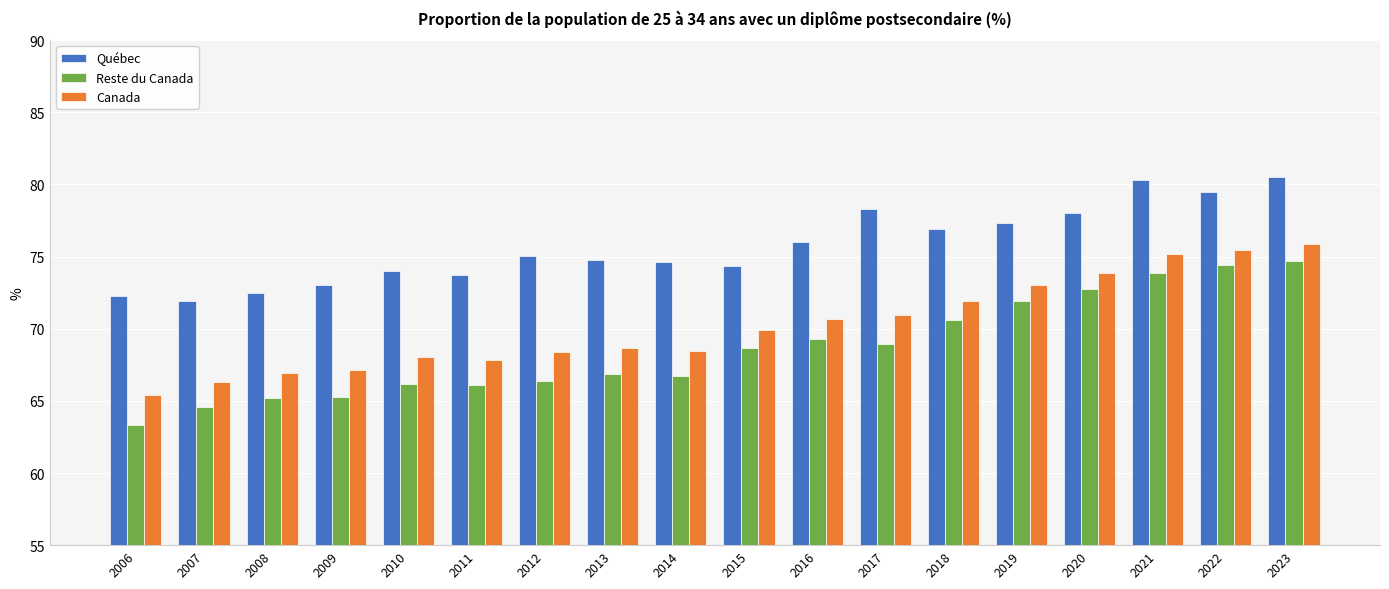

What are all the series names shown in the legend?

Québec, Reste du Canada, Canada